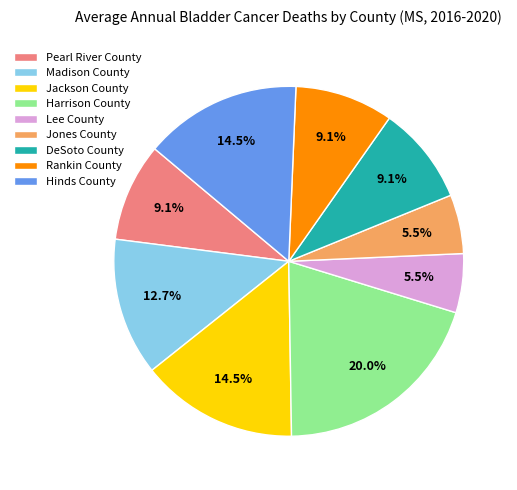

Which category has the biggest portion of the pie?

Harrison County